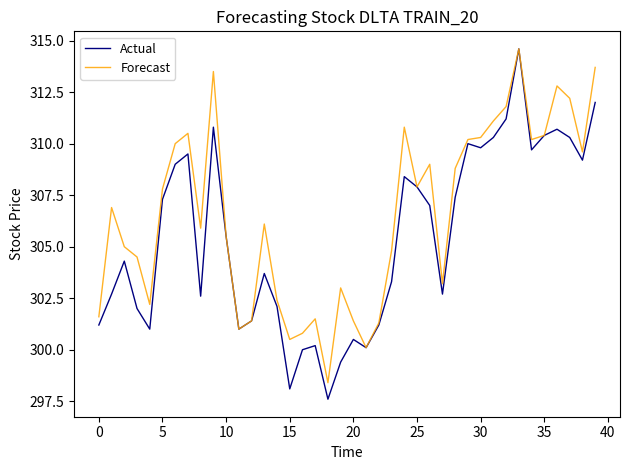

What is the maximum value for Actual?

314.6